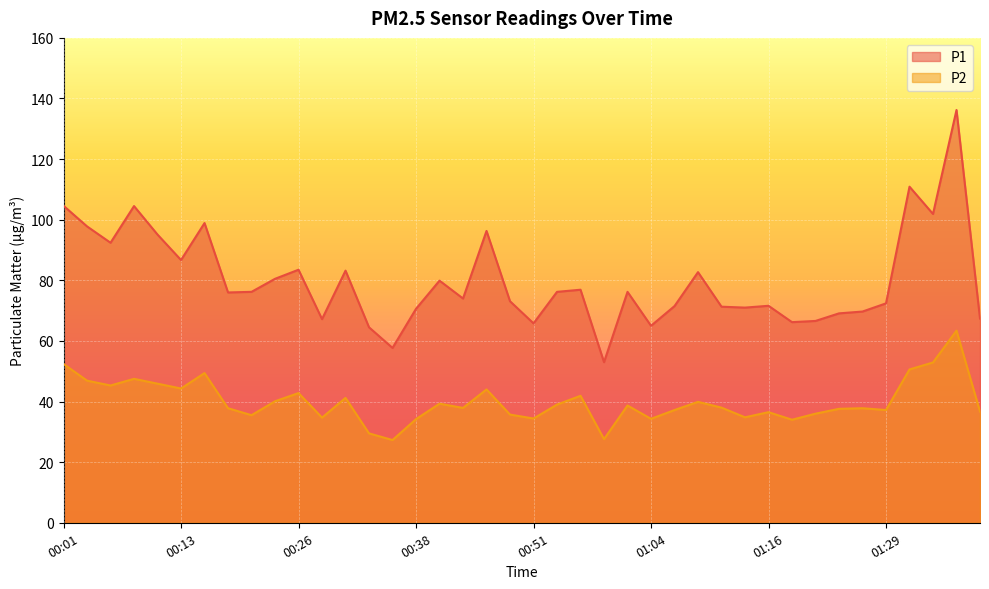

At how many categories does at least one series exceed 130?

1